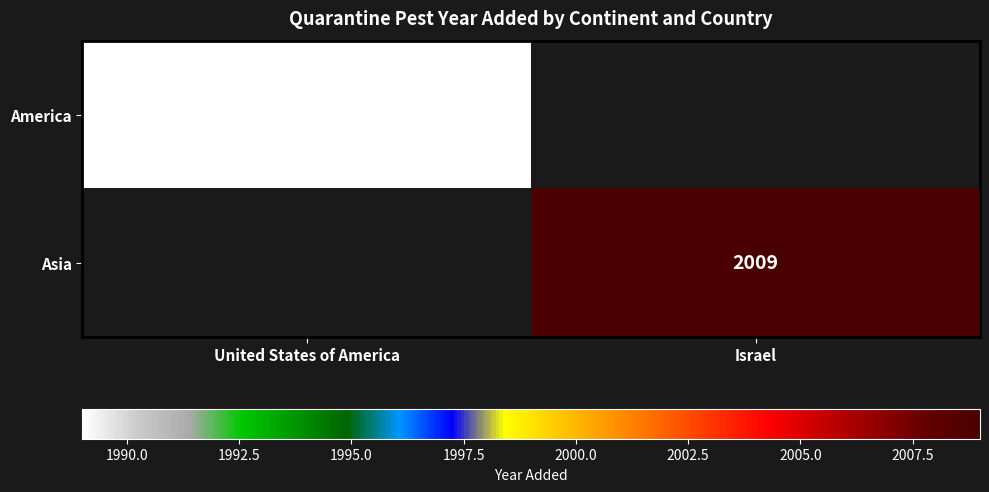

True or false: America has a value of 1989 at United States of America.

True